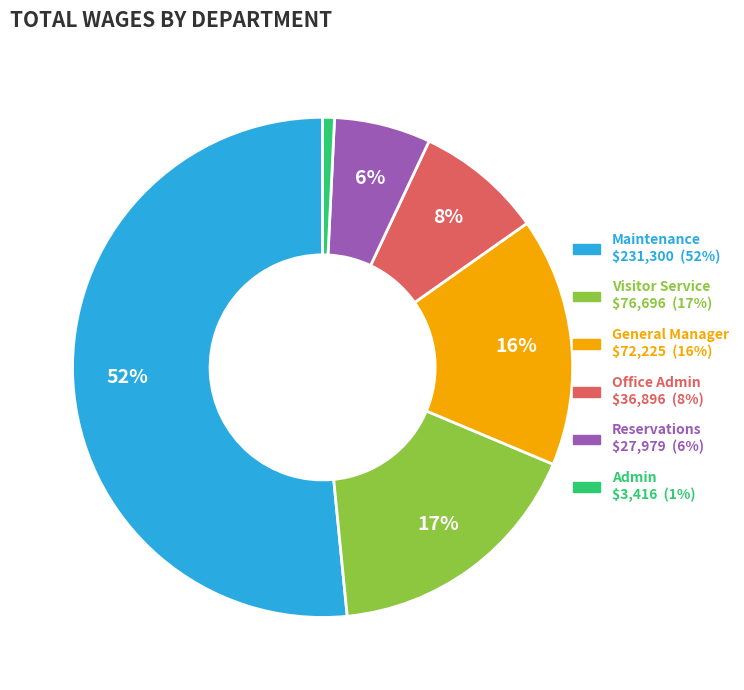

To the nearest percent, what is the combined percentage of General Manager and Visitor Service?

33%